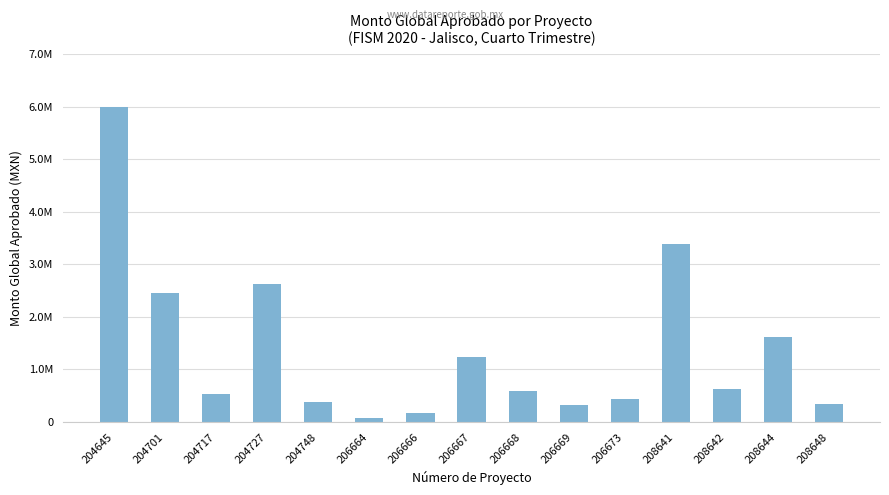

Does the chart contain any negative values?

No